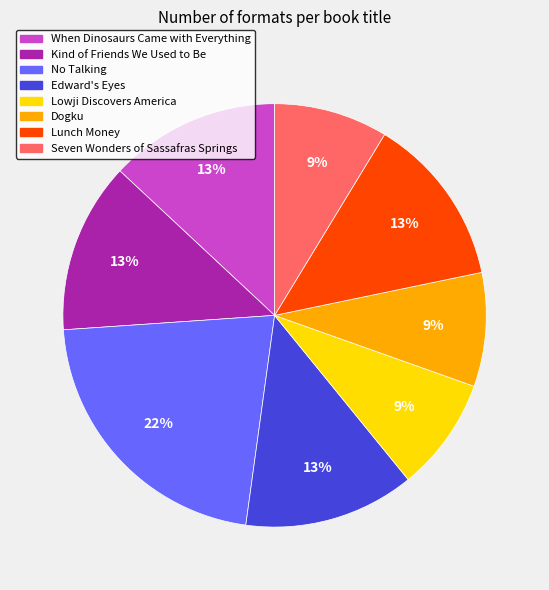

Does Edward's Eyes represent more than half of the total?

No